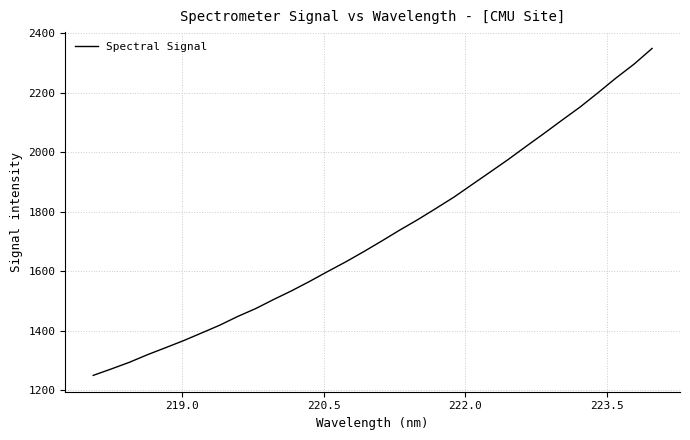

What is the greatest value displayed?

2348.1